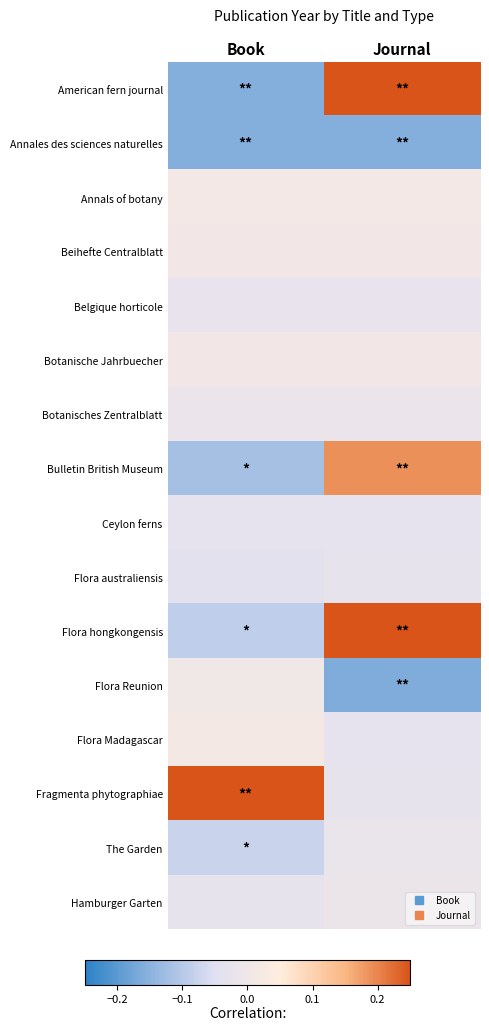

Reading left to right, what are all the values shown in this chart?

American fern journal: Book=-0.2	Journal=0.2
Annales des sciences naturelles: Book=-0.2	Journal=-0.2
Annals of botany: Book=0.0	Journal=0.0
Beihefte Centralblatt: Book=0.0	Journal=0.0
Belgique horticole: Book=-0.0	Journal=-0.0
Botanische Jahrbuecher: Book=0.0	Journal=0.0
Botanisches Zentralblatt: Book=-0.0	Journal=-0.0
Bulletin British Museum: Book=-0.1	Journal=0.2
Ceylon ferns: Book=-0.0	Journal=-0.0
Flora australiensis: Book=-0.0	Journal=-0.0
Flora hongkongensis: Book=-0.1	Journal=0.2
Flora Reunion: Book=0.0	Journal=-0.2
Flora Madagascar: Book=0.0	Journal=-0.0
Fragmenta phytographiae: Book=0.2	Journal=-0.0
The Garden: Book=-0.1	Journal=-0.0
Hamburger Garten: Book=-0.0	Journal=-0.0